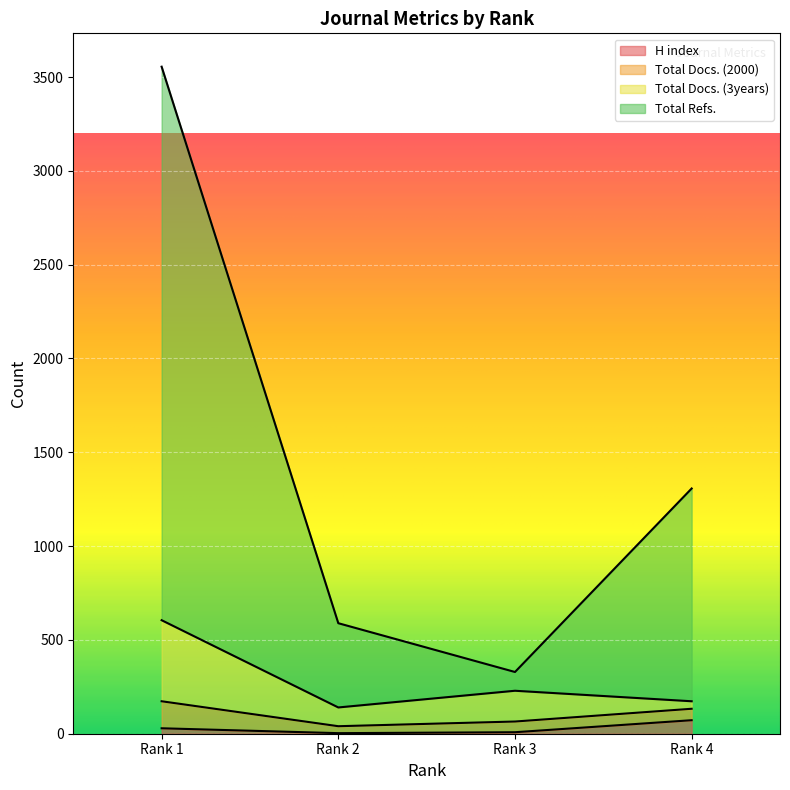

The Total Refs. series shows 589 at Rank 2. True or false?

True